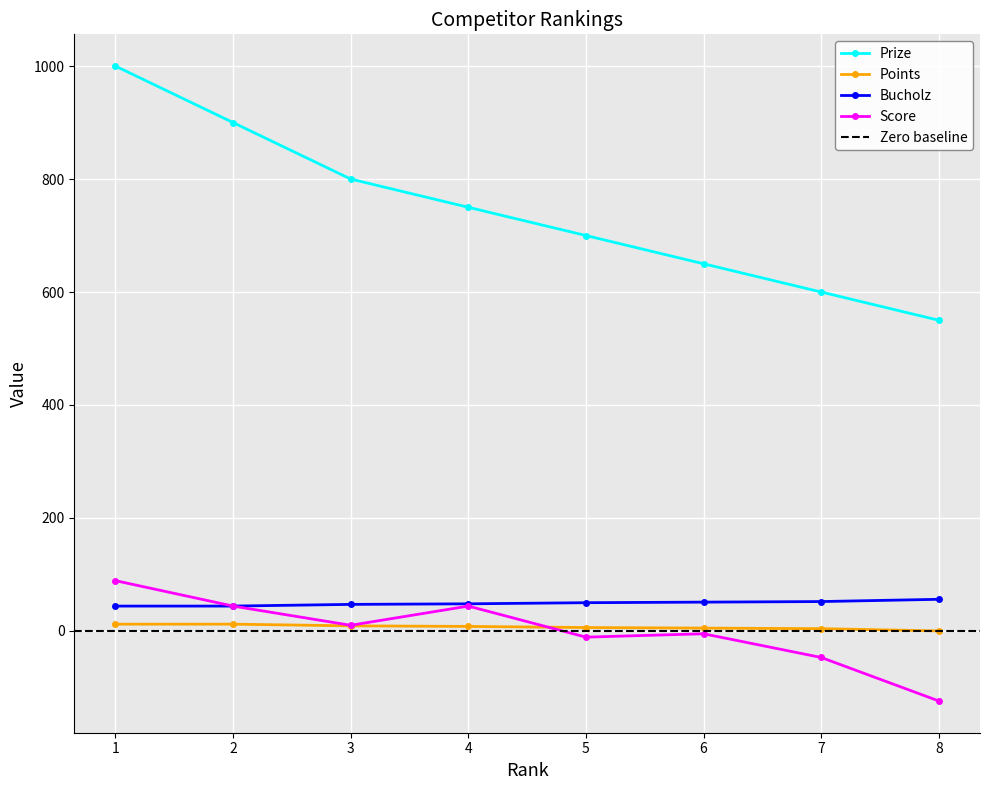

Which category has the lowest value in the Bucholz series?

1